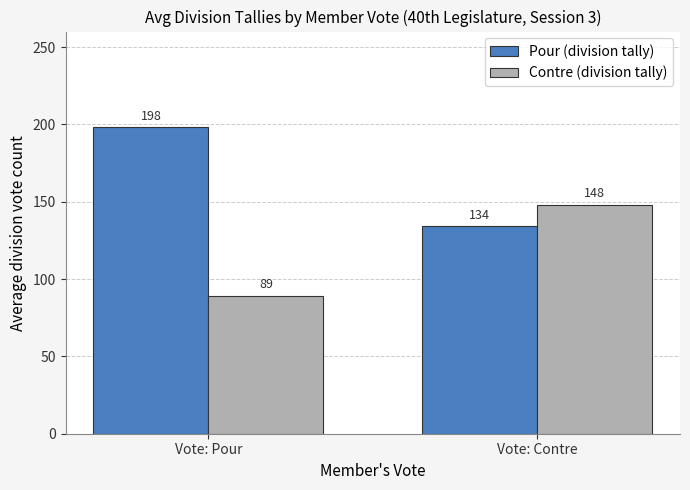

Rank the categories by Contre (division tally) value from highest to lowest.

Vote: Contre, Vote: Pour